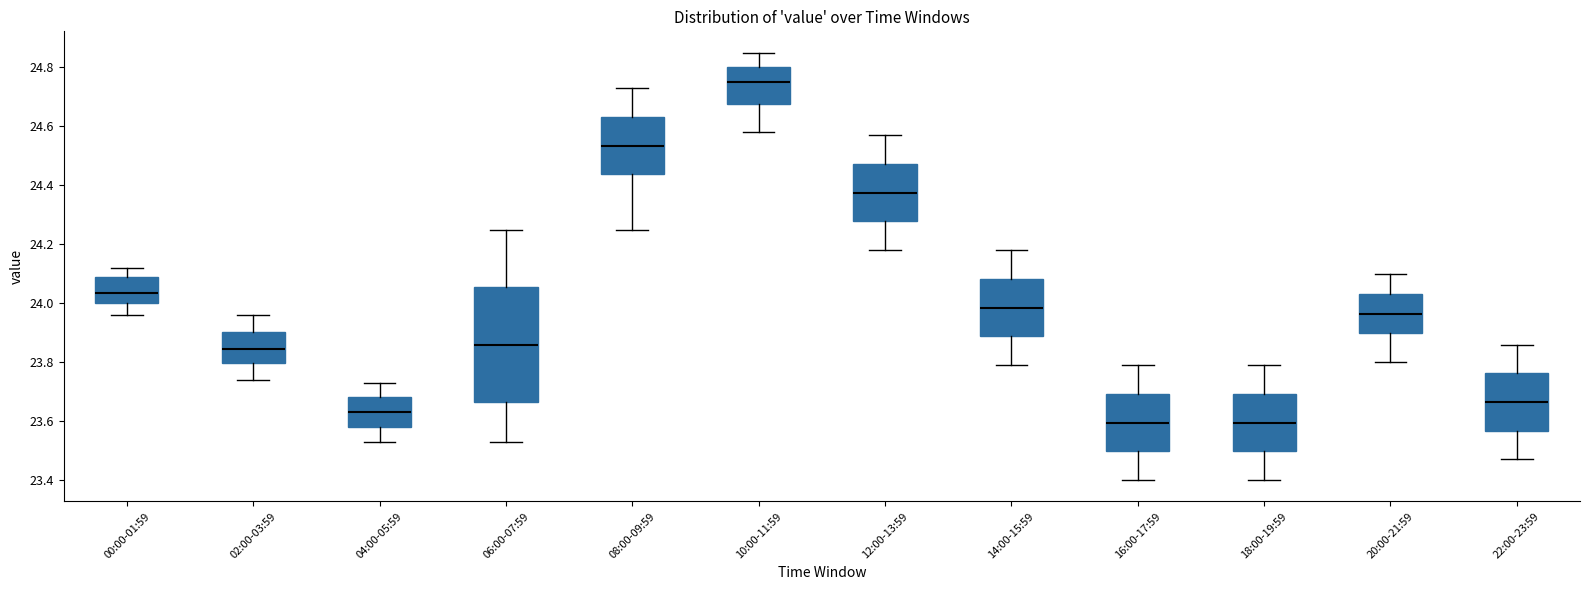

Reading left to right, transcribe this box plot: for each box, give where its median line is, the range the box spans, and where its two whiskers end, as read against the y-axis. The values are not printed on the chart, so give them approximately, as read against the axis.

00:00-01:59: median 24.04, box 24.00 to 24.10, whiskers 23.96 to 24.12
02:00-03:59: median 23.84, box 23.80 to 23.90, whiskers 23.74 to 23.96
04:00-05:59: median 23.64, box 23.58 to 23.68, whiskers 23.54 to 23.74
06:00-07:59: median 23.86, box 23.66 to 24.06, whiskers 23.54 to 24.26
08:00-09:59: median 24.54, box 24.44 to 24.64, whiskers 24.26 to 24.74
10:00-11:59: median 24.76, box 24.68 to 24.80, whiskers 24.58 to 24.86
12:00-13:59: median 24.38, box 24.28 to 24.48, whiskers 24.18 to 24.58
14:00-15:59: median 23.98, box 23.88 to 24.08, whiskers 23.80 to 24.18
16:00-17:59: median 23.60, box 23.50 to 23.70, whiskers 23.40 to 23.80
18:00-19:59: median 23.60, box 23.50 to 23.70, whiskers 23.40 to 23.80
20:00-21:59: median 23.96, box 23.90 to 24.04, whiskers 23.80 to 24.10
22:00-23:59: median 23.66, box 23.56 to 23.76, whiskers 23.48 to 23.86